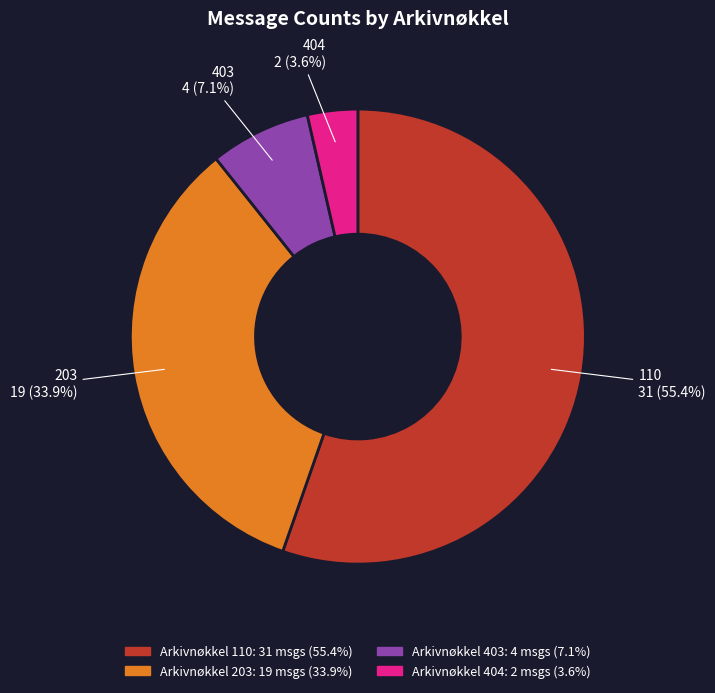

Does any single category account for the majority?

Yes